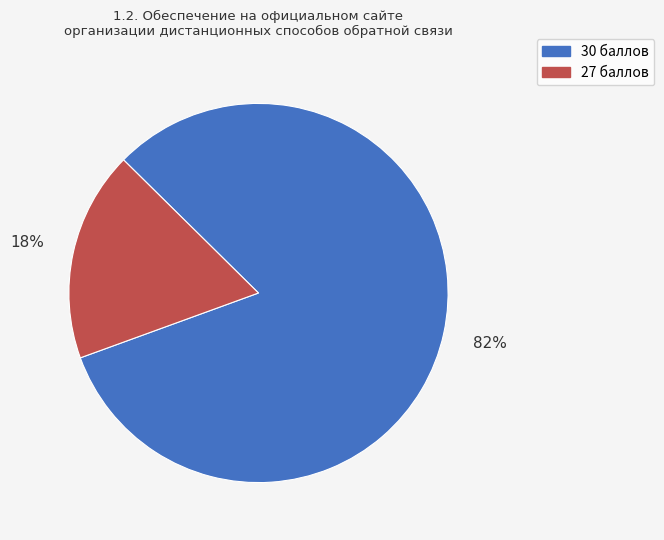

Count the number of slices in the pie.

2